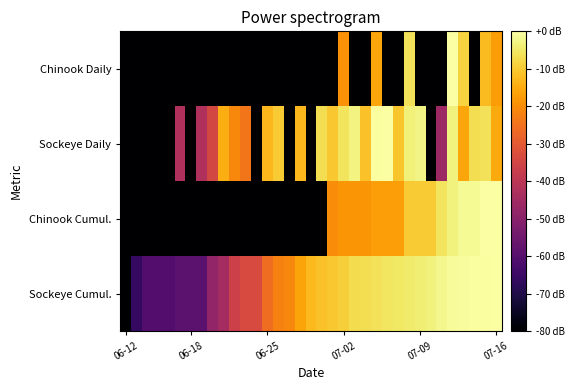

Reading left to right, extract all data points from this chart.

Chinook Daily: -120.0	-120.0	-120.0	-120.0	-120.0	-120.0	-120.0	-120.0	-120.0	-120.0	-120.0	-120.0	-120.0	-120.0	-120.0	-120.0	-120.0	-120.0	-120.0	-120.0	-19.3	-120.0	-120.0	-15.7	-120.0	-120.0	-6.2	-120.0	-120.0	-120.0	0.0	-8.7	-120.0	-12.2	-17.3
Sockeye Daily: -120.0	-120.0	-120.0	-120.0	-120.0	-42.6	-120.0	-42.6	-34.7	-14.5	-20.9	-24.1	-120.0	-13.1	-9.8	-120.0	-12.9	-120.0	-6.7	-10.4	-5.6	-3.0	-11.3	-0.5	0.0	-10.8	-3.5	-2.6	-120.0	-46.1	-3.2	-15.8	-6.7	-6.2	-15.0
Chinook Cumul.: -120.0	-120.0	-120.0	-120.0	-120.0	-120.0	-120.0	-120.0	-120.0	-120.0	-120.0	-120.0	-120.0	-120.0	-120.0	-120.0	-120.0	-120.0	-120.0	-20.1	-18.7	-18.7	-18.7	-16.9	-16.9	-16.9	-9.9	-9.9	-9.9	-5.7	-3.3	-1.5	-1.5	-0.2	0.0
Sockeye Cumul.: -120.0	-66.5	-60.5	-60.5	-60.5	-58.9	-58.9	-58.9	-48.4	-44.6	-36.3	-33.5	-33.5	-25.9	-22.0	-21.1	-16.1	-12.5	-11.5	-10.5	-9.4	-7.2	-6.8	-6.1	-5.6	-5.2	-4.5	-3.9	-3.2	-2.1	-1.0	-0.8	-0.6	-0.3	0.0